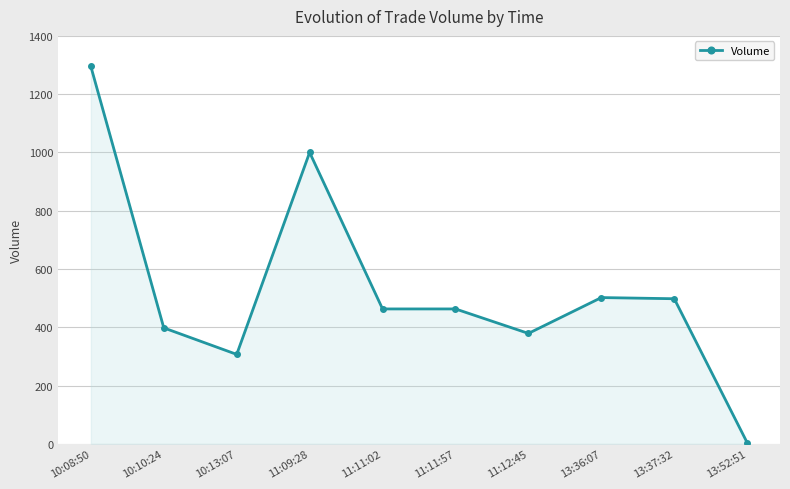

What is the change in value from 10:13:07 to 13:36:07?

+195